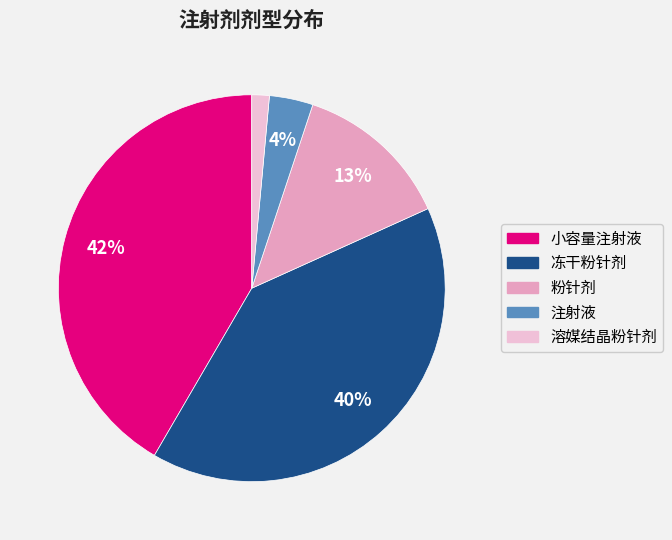

True or false: 粉针剂 accounts for 13% of the total.

True